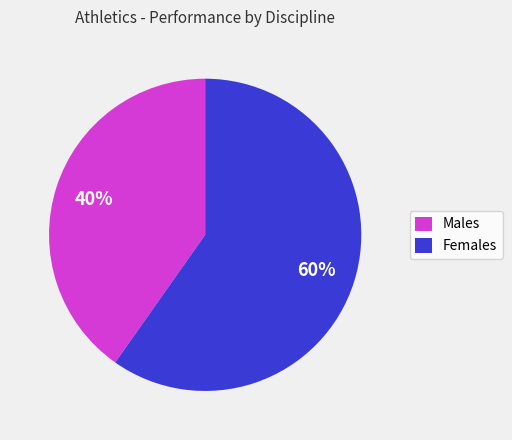

Which slice is the largest?

Females